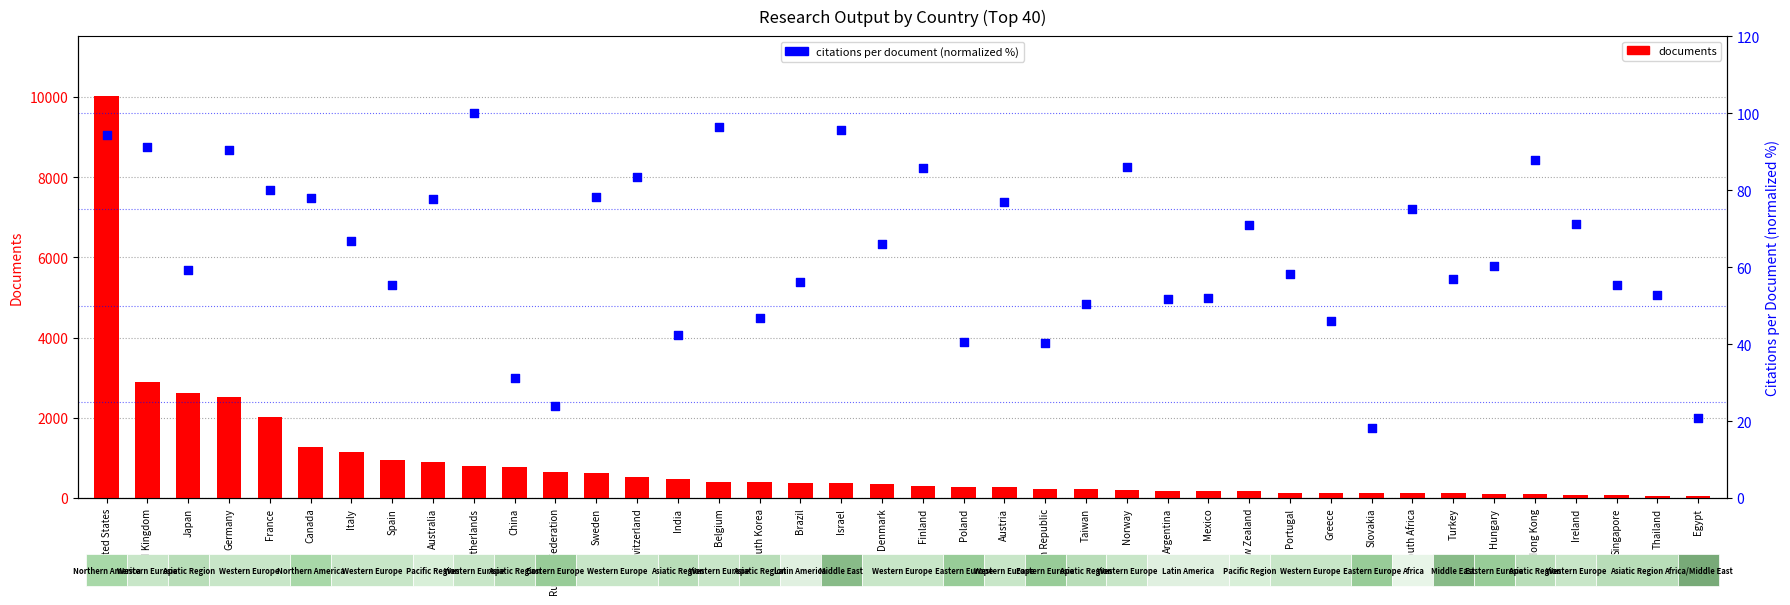

Which series has the largest total across all categories?

documents